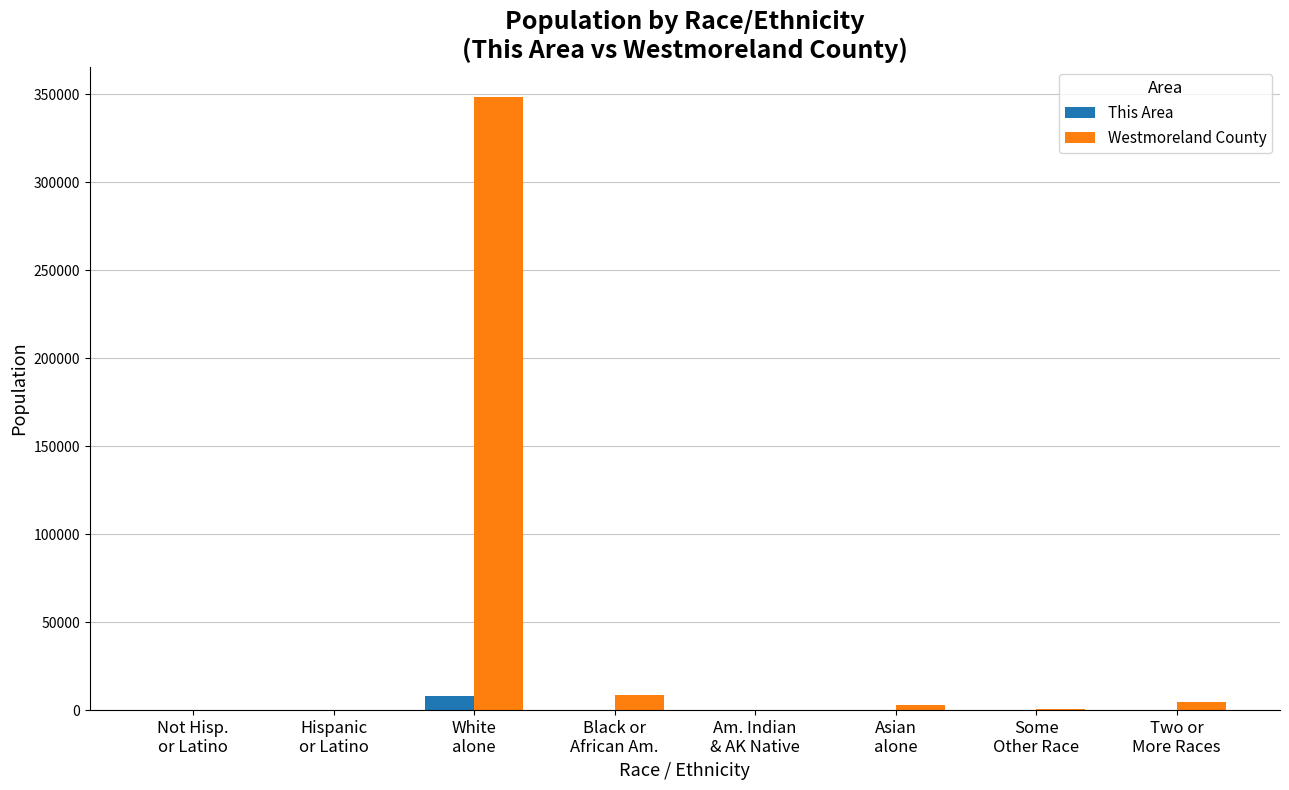

What are all the series names shown in the legend?

This Area, Westmoreland County